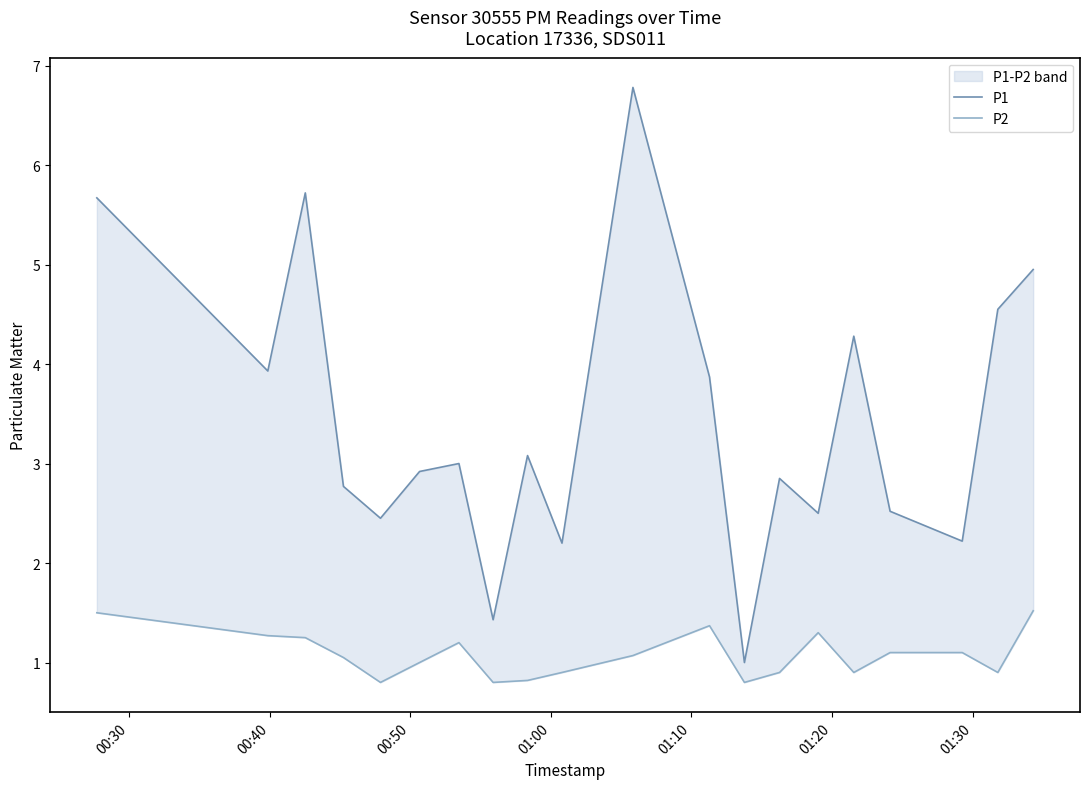

Reading left to right, transcribe all the data shown in this chart.

P1: 5.7	3.9	5.7	2.8	2.5	2.9	3.0	1.4	3.1	2.2	6.8	3.9	1.0	2.9	2.5	4.3	2.5	2.2	4.5	5.0
P2: 1.5	1.3	1.2	1.1	0.8	1.0	1.2	0.8	0.8	0.9	1.1	1.4	0.8	0.9	1.3	0.9	1.1	1.1	0.9	1.5